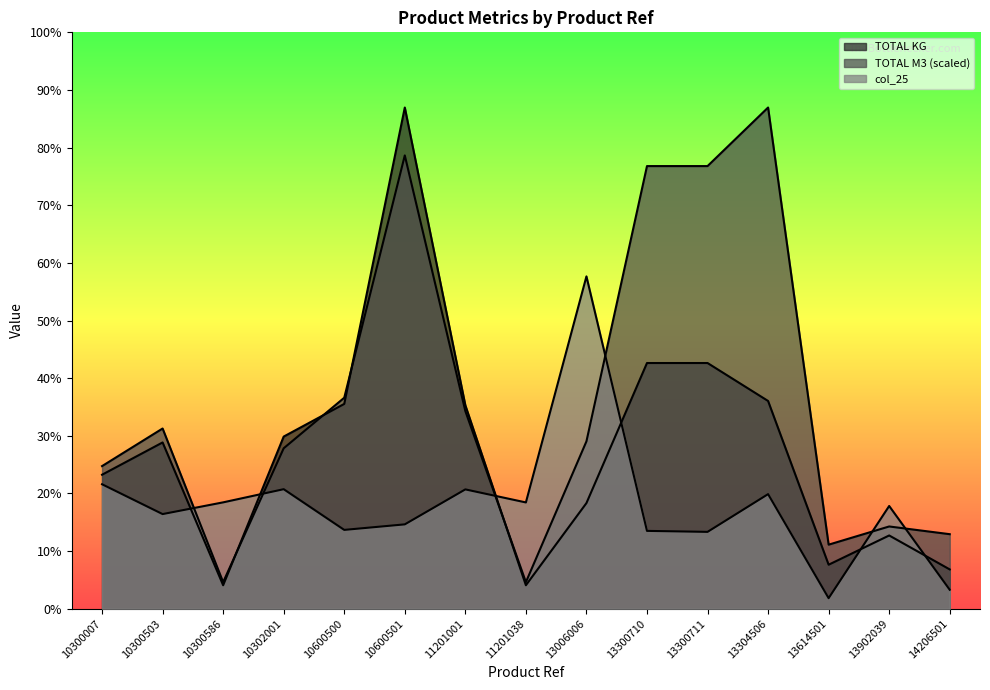

Which series changed the most between 10600500 and 13614501?

TOTAL KG